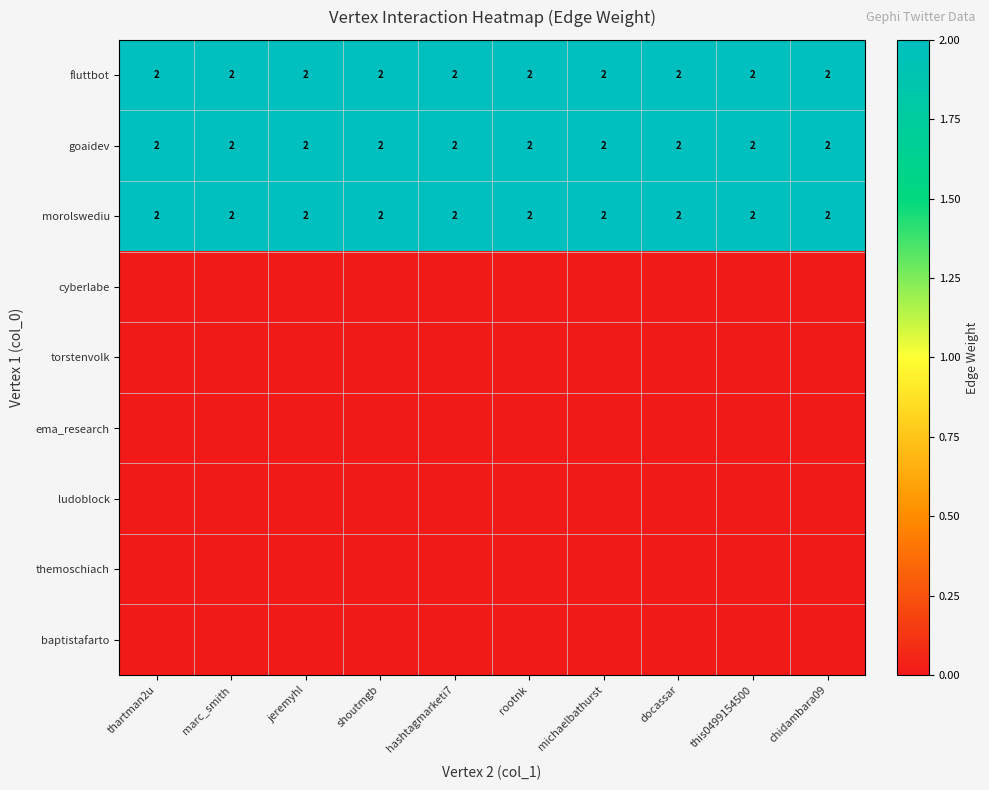

At which category does the chart reach its peak across all series?

thartman2u